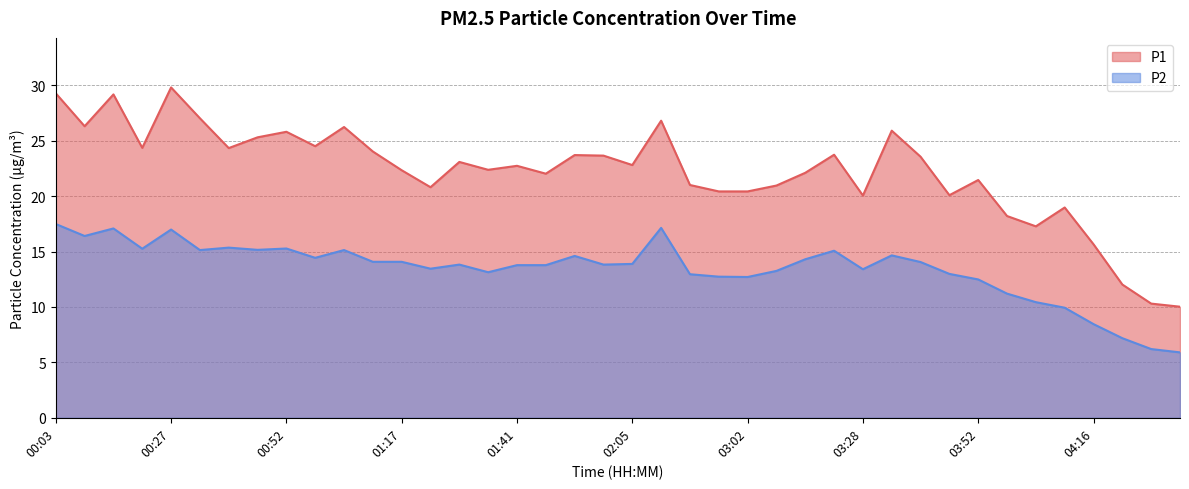

Which series has the largest total across all categories?

P1